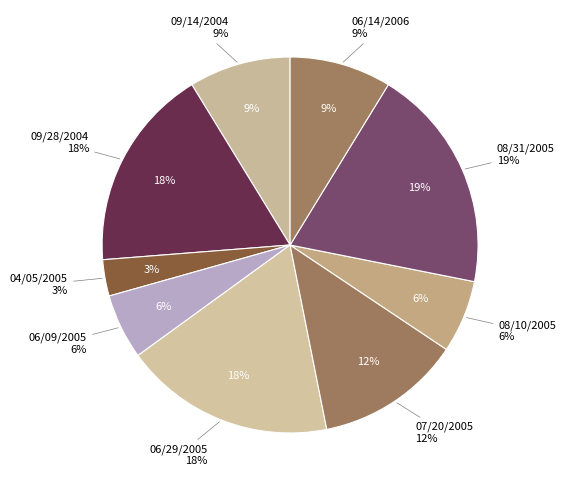

The 06/14/2006 slice represents 9% of the pie. True or false?

True